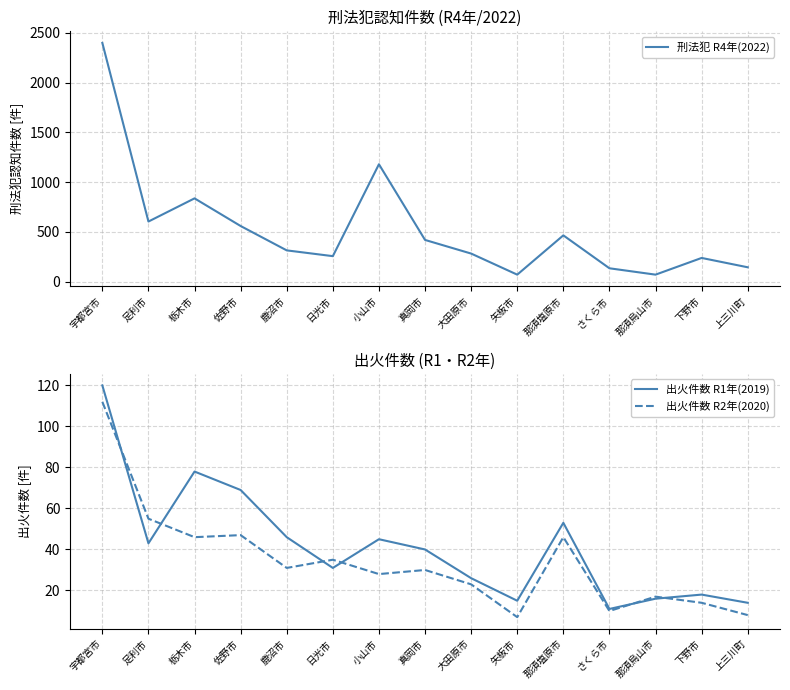

Between さくら市 and 足利市, which is larger?

足利市